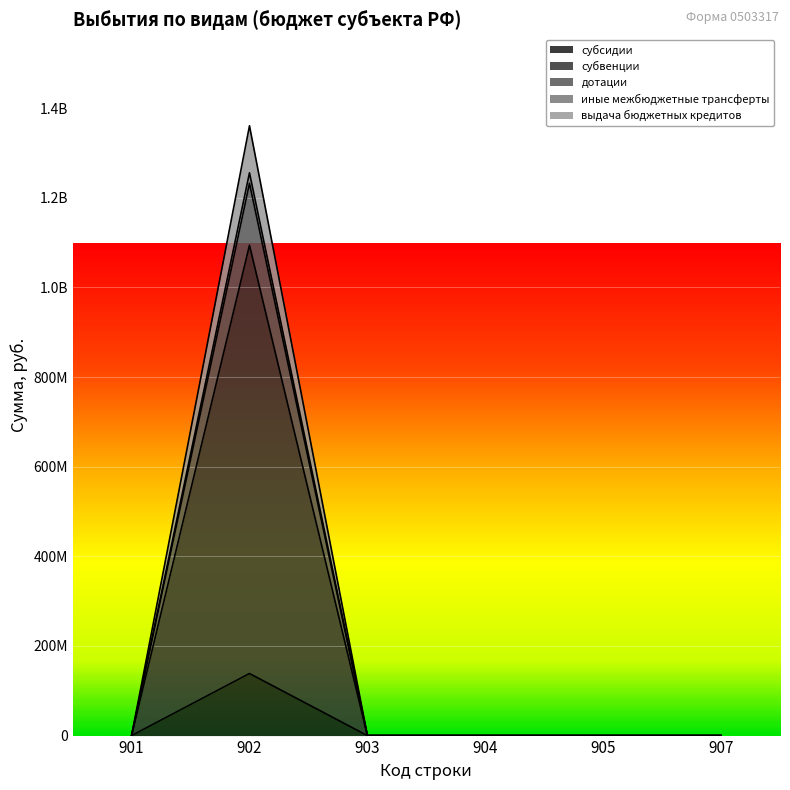

Which series has the widest spread of values?

выдача бюджетных кредитов